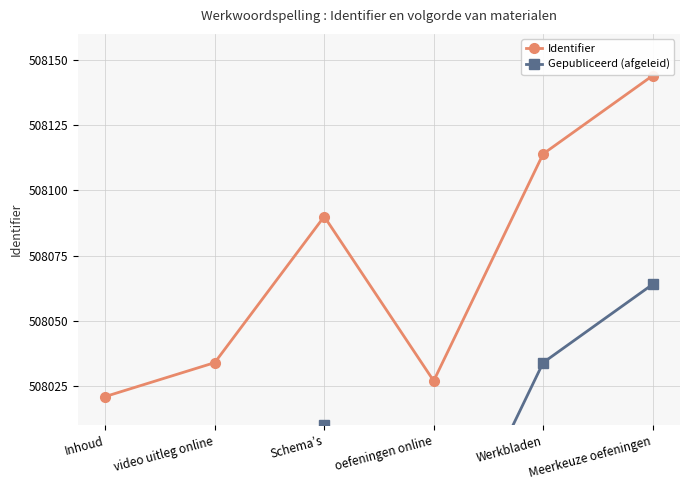

What is the label of the 2nd point from the left?

video uitleg online